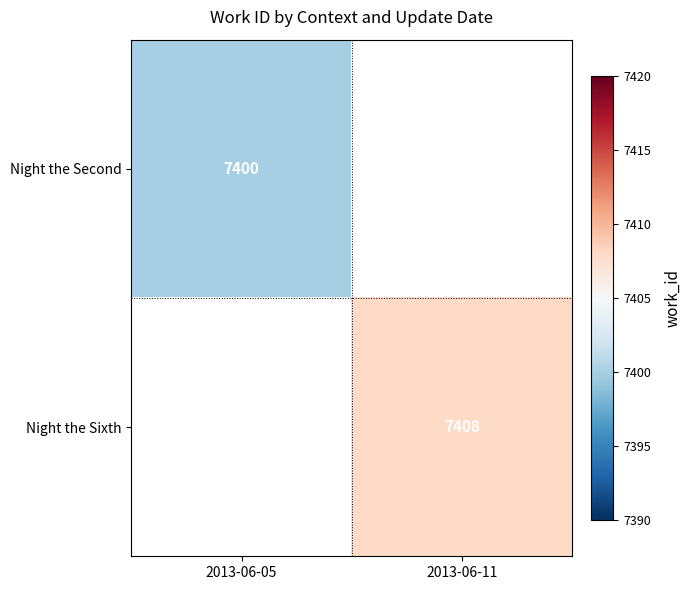

Is it true that Night the Sixth equals 7408 at 2013-06-11?

True